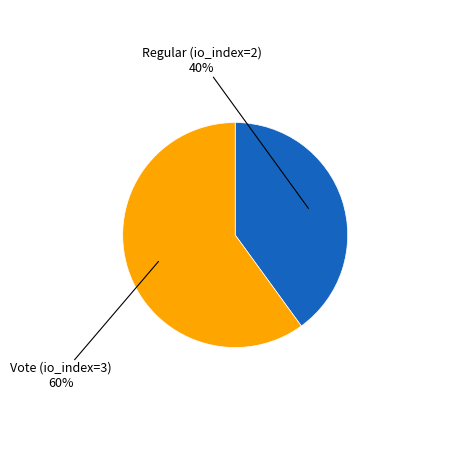

Is there any slice that represents more than half of the pie?

Yes